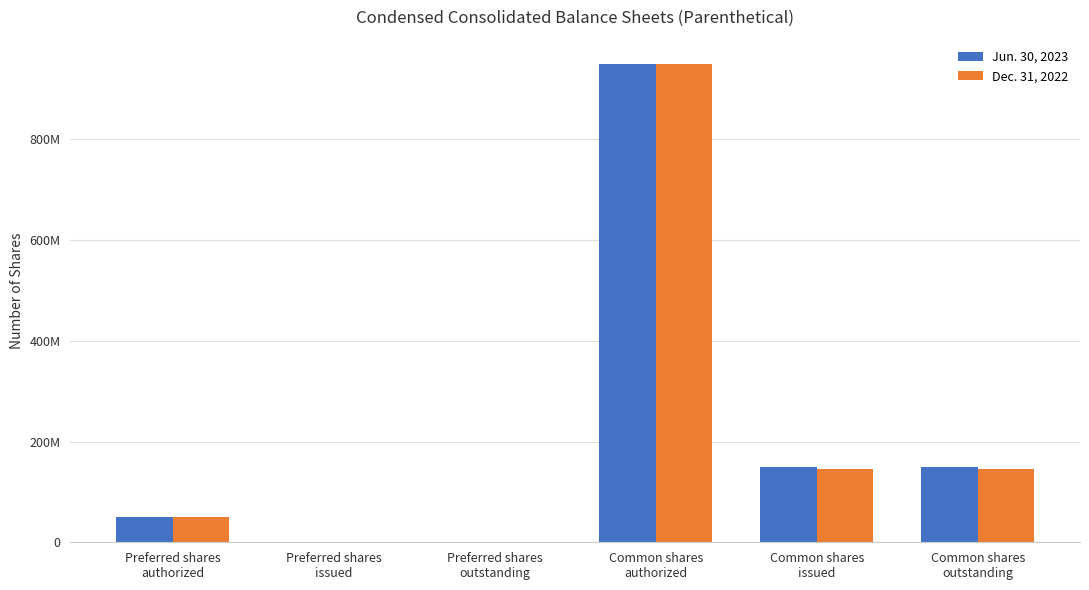

The Dec. 31, 2022 series shows 1337782536 at Common shares
authorized. True or false?

False